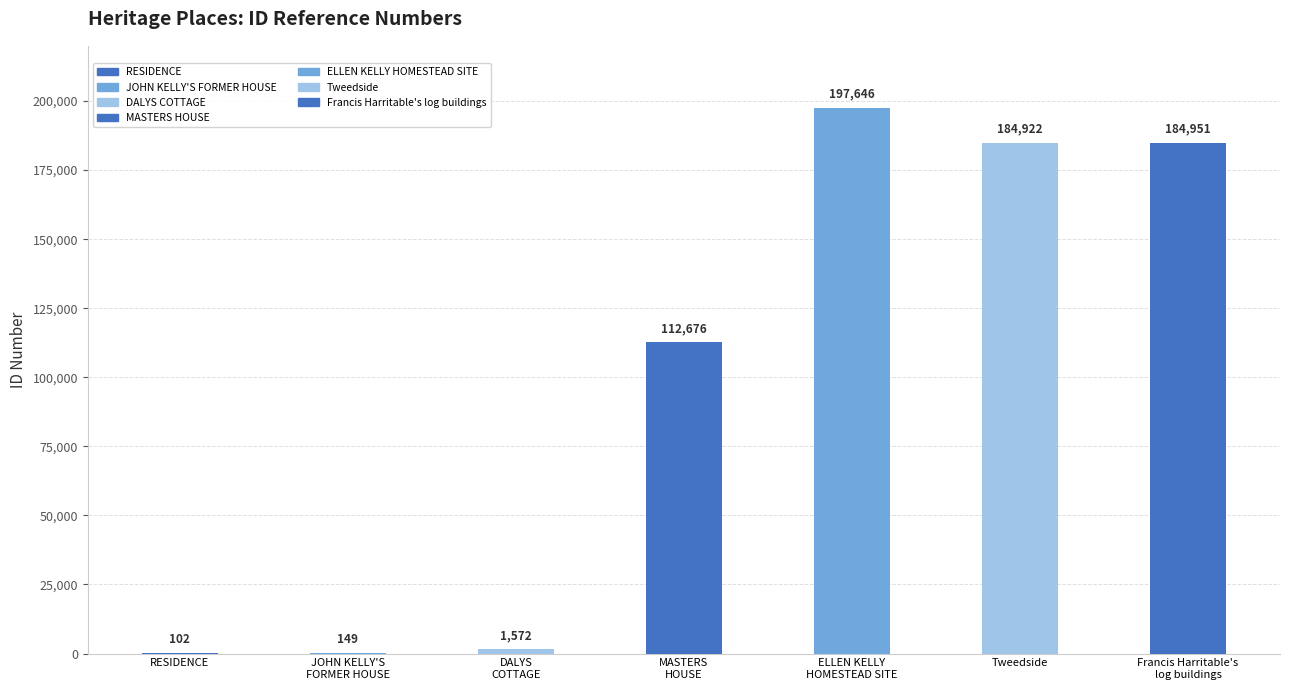

What is the sum of the values at MASTERS
HOUSE and RESIDENCE?

112778